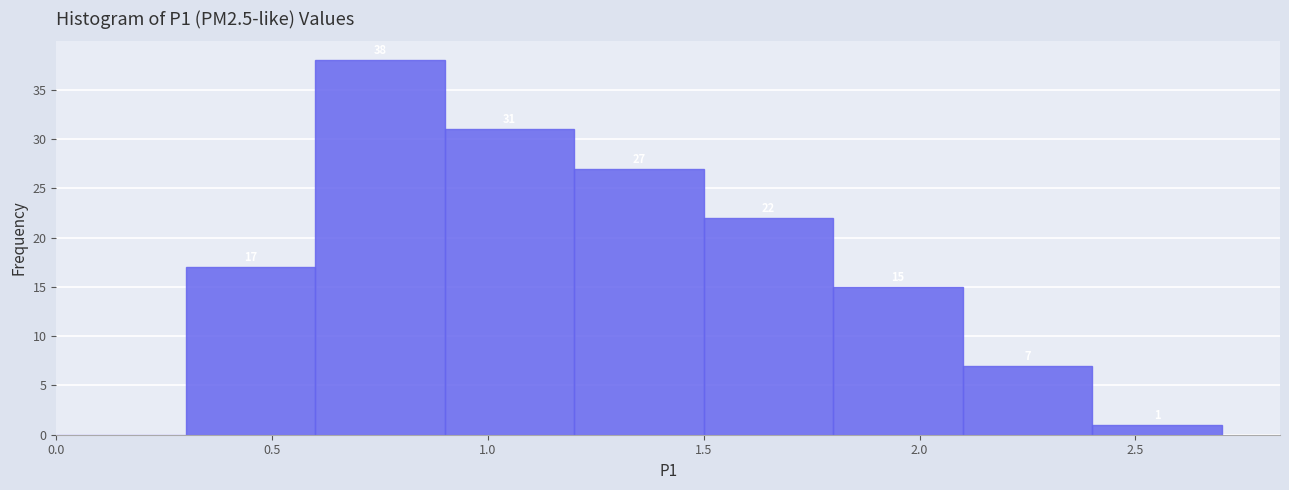

Over which range of the x-axis is the bar tallest?

0.6 to 0.9